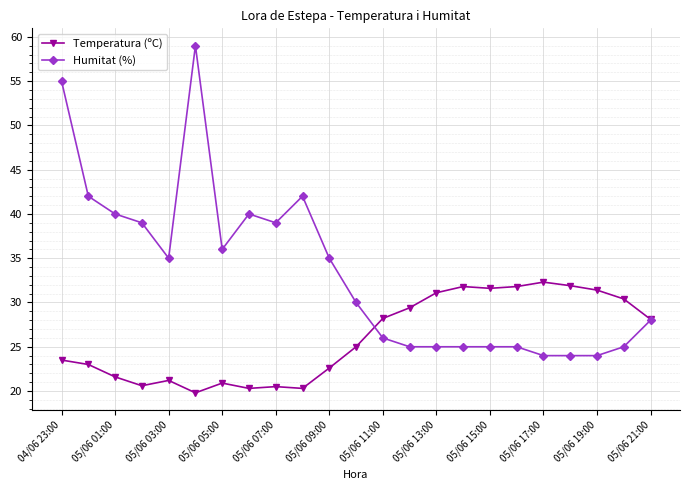

What is the value of the Humitat (%) point at the 23rd from the left?

28.0